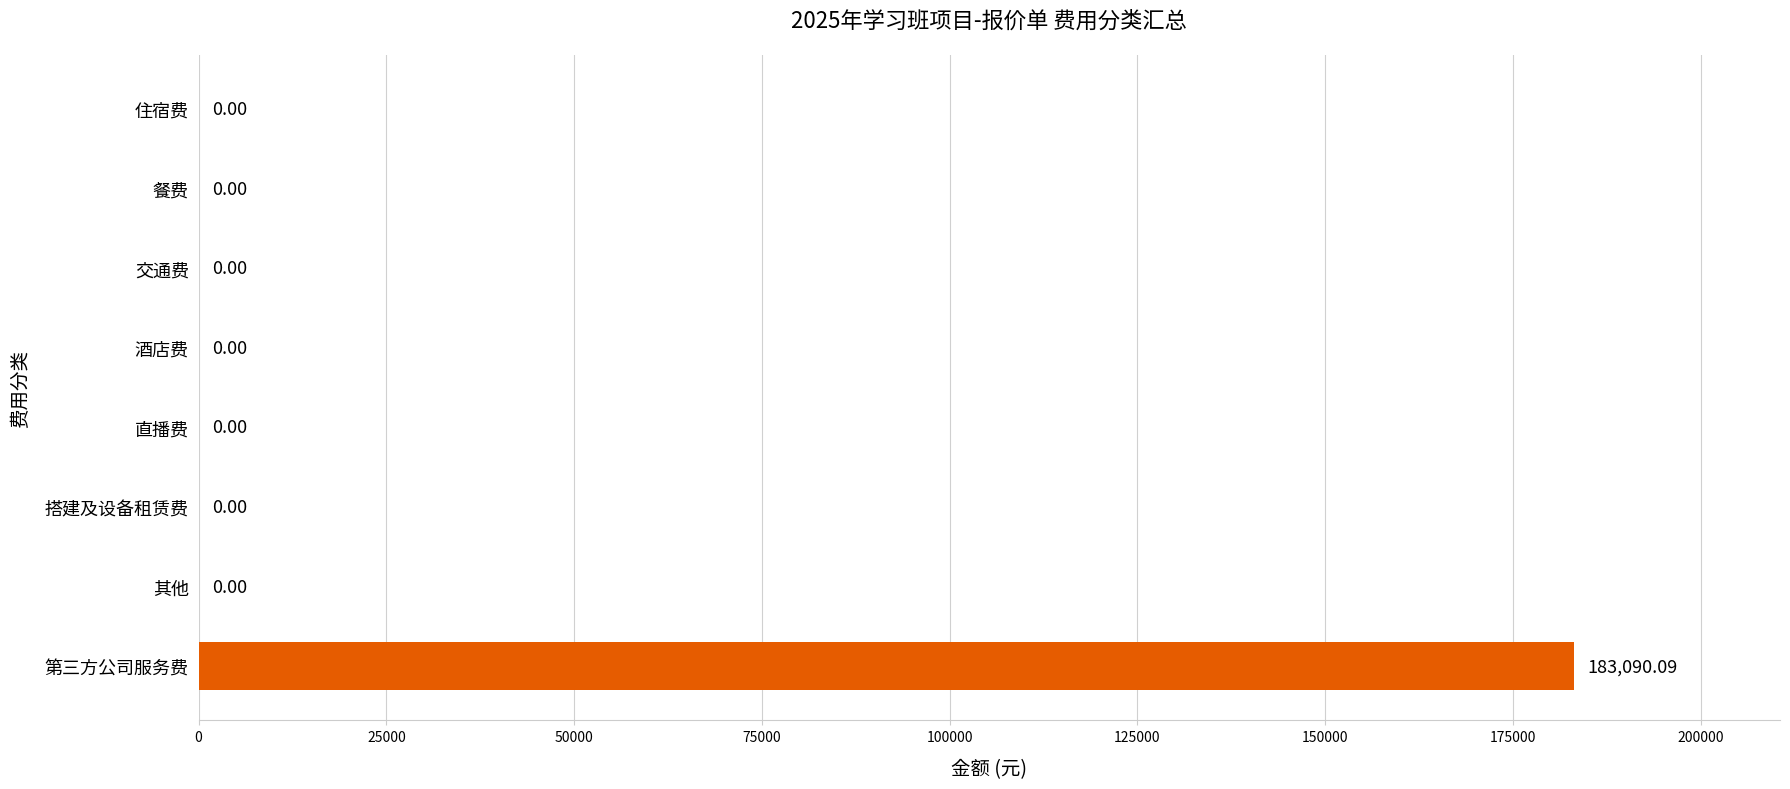

What is the sum of all values?

183090.1